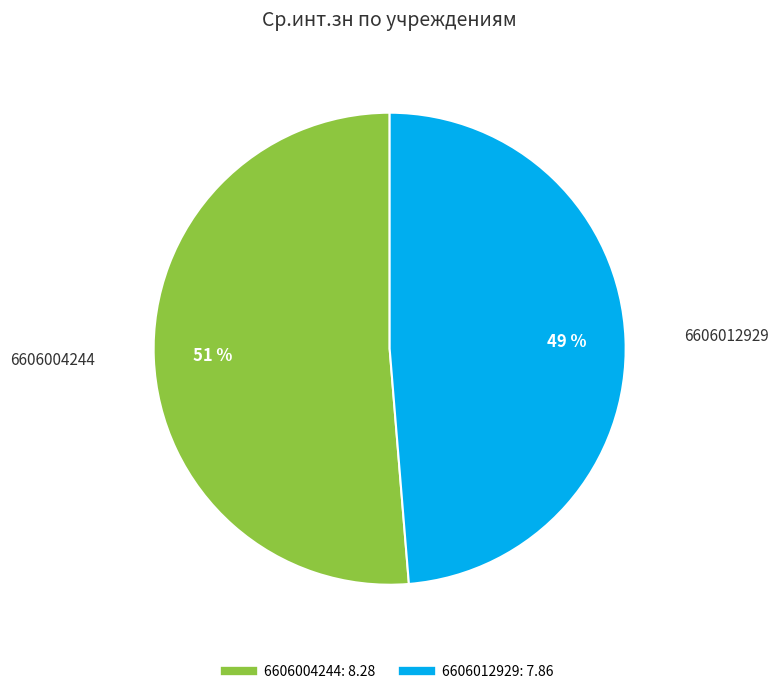

Between 6606012929 and 6606004244, which is larger?

6606004244